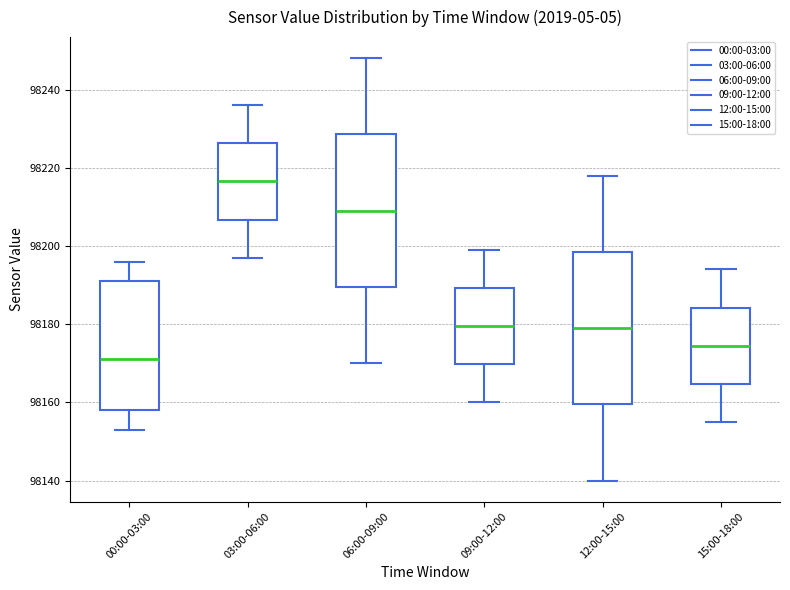

Which box has the highest median line?

03:00-06:00